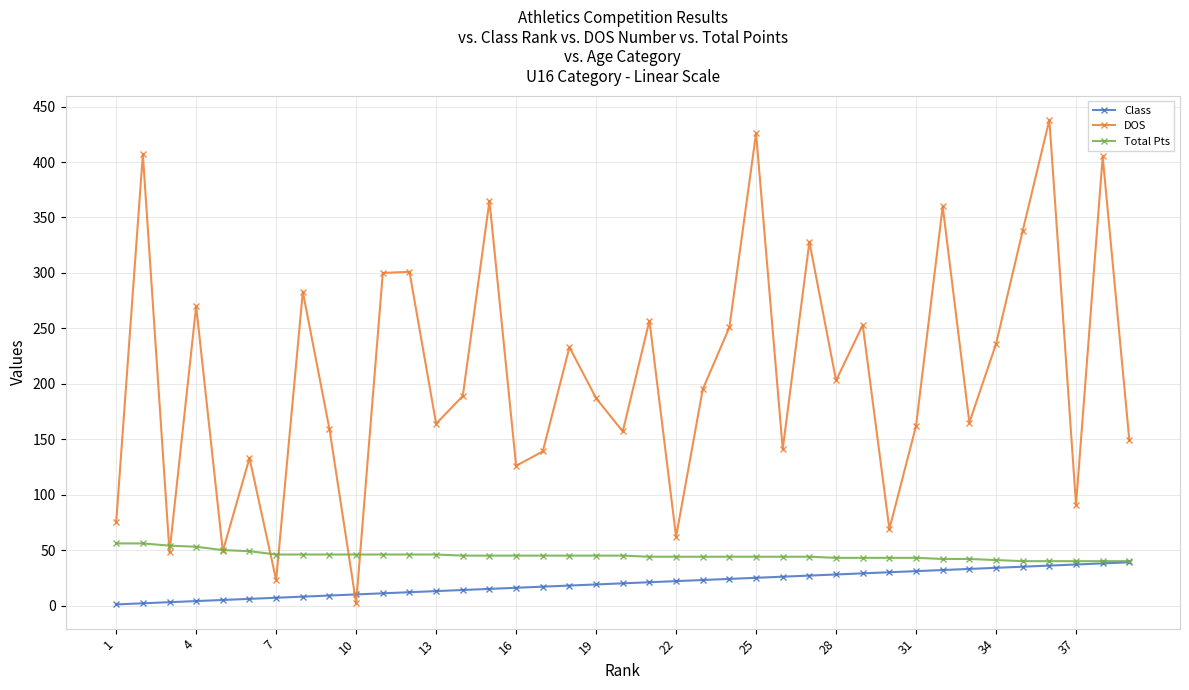

What is the difference between the maximum and minimum values in the DOS series?

436